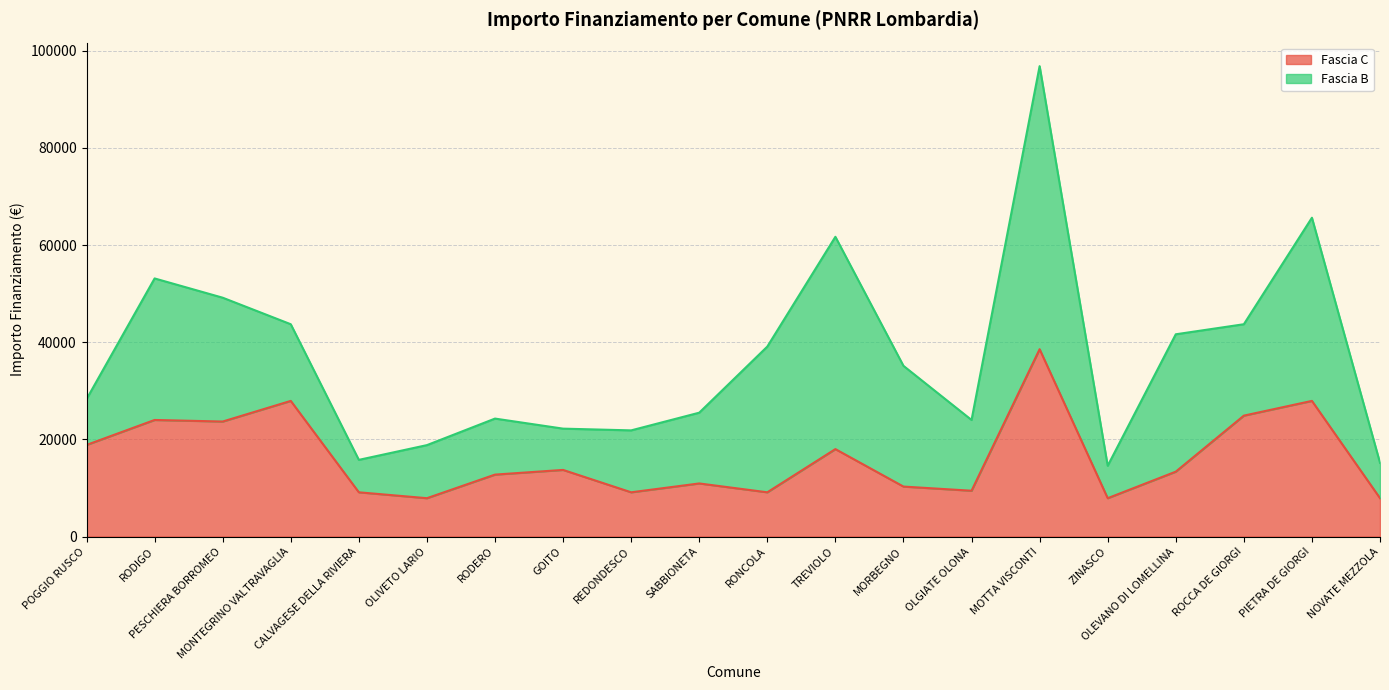

How many values are below 13354?

10